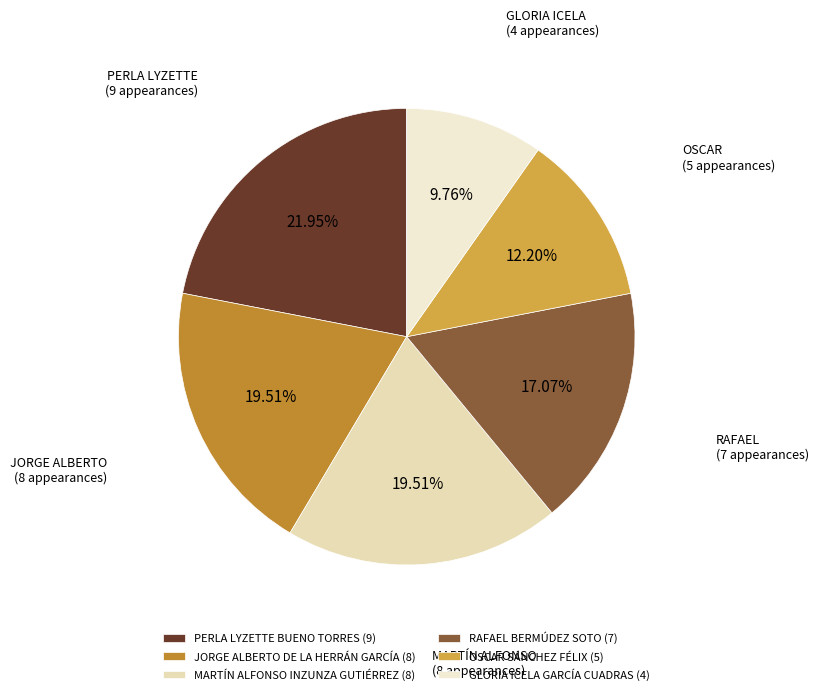

Is there any slice that represents more than half of the pie?

No